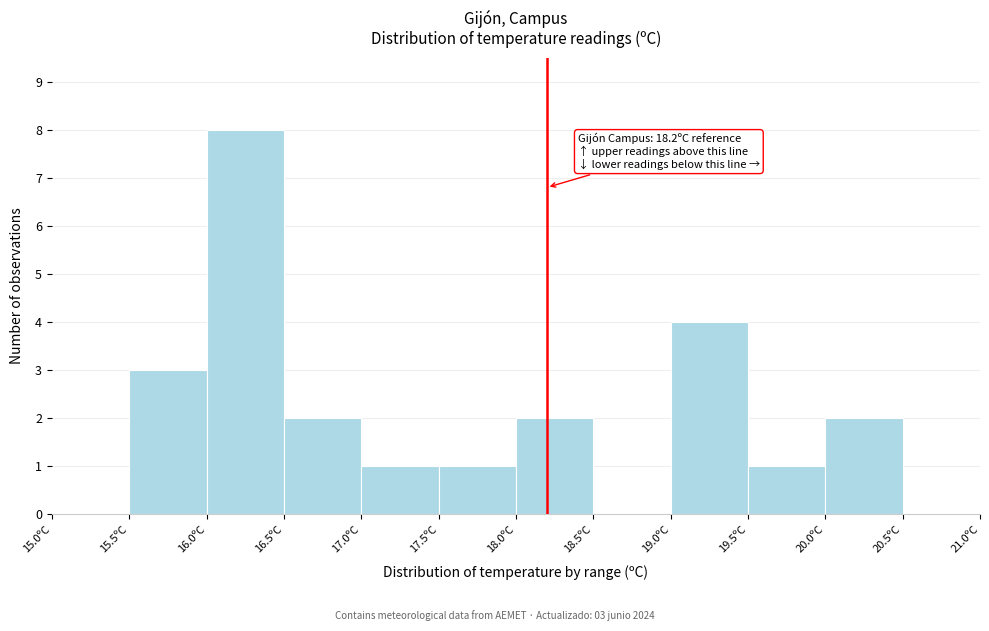

Which range on the x-axis has the tallest bar?

16.0 to 16.5